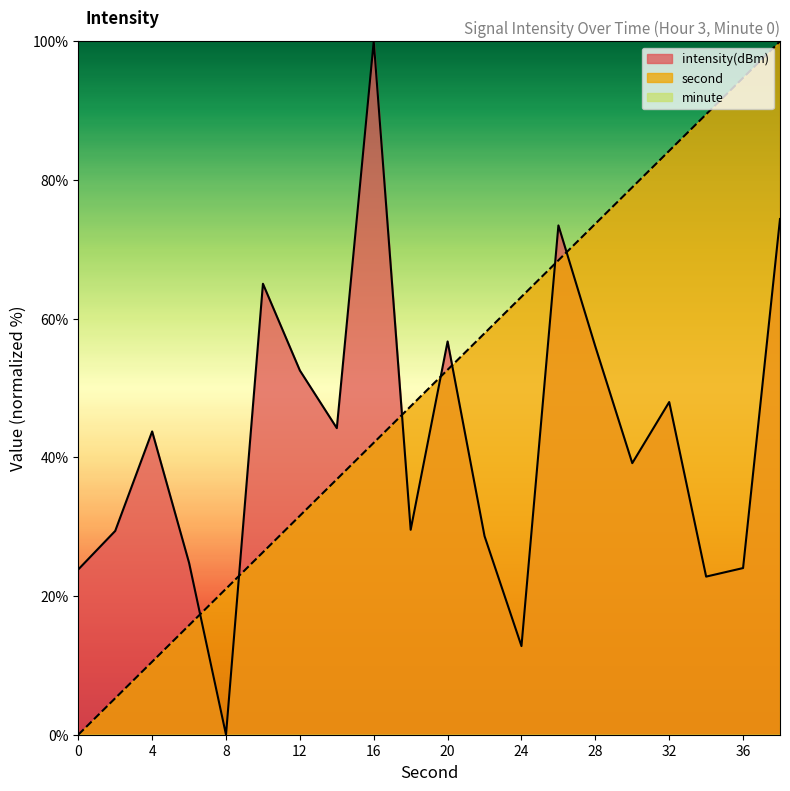

Does the chart display data point markers on the line(s)?

No